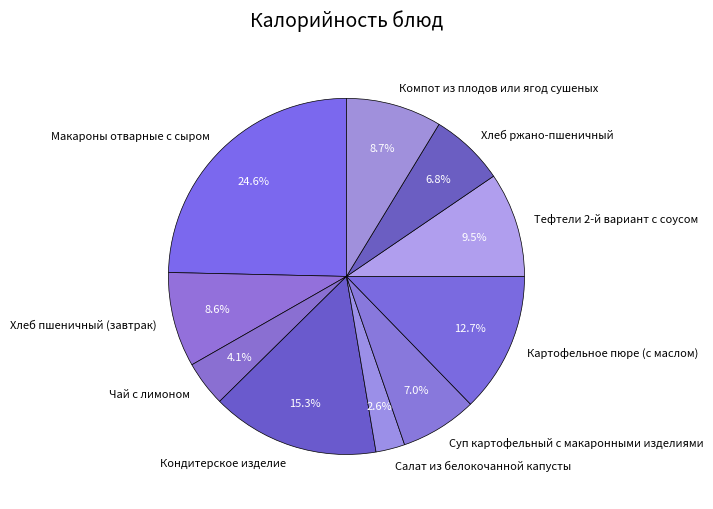

Which slice is the smallest?

Салат из белокочанной капусты